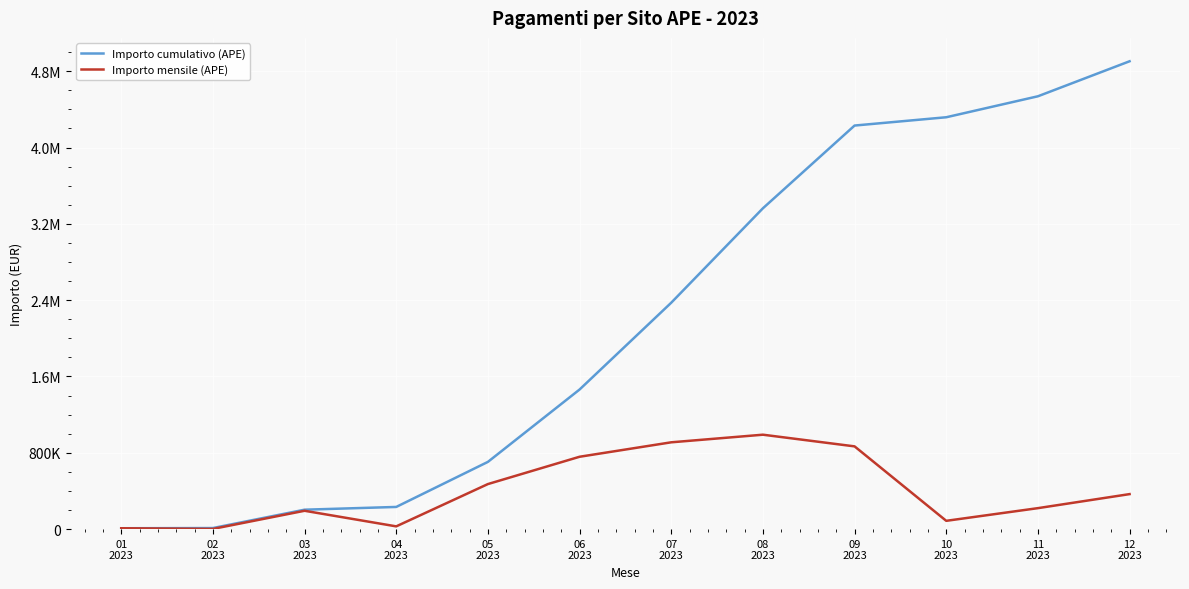

Does the chart display data point markers on the line(s)?

No